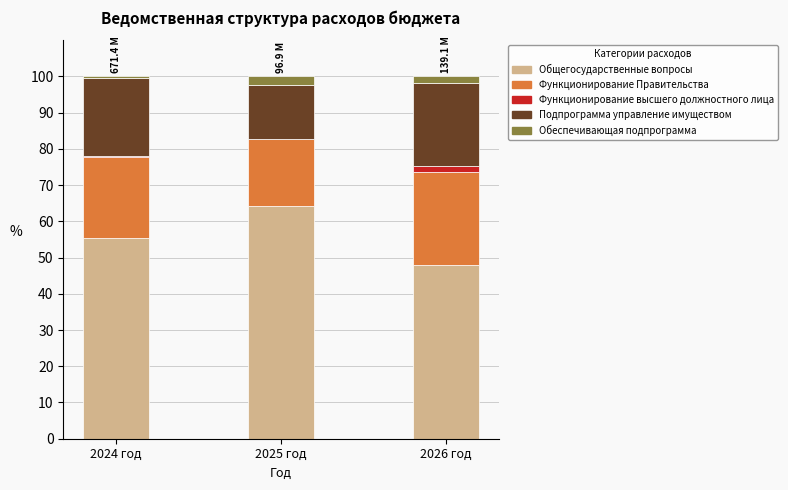

At which label does Общегосударственные вопросы reach its peak?

2025 год